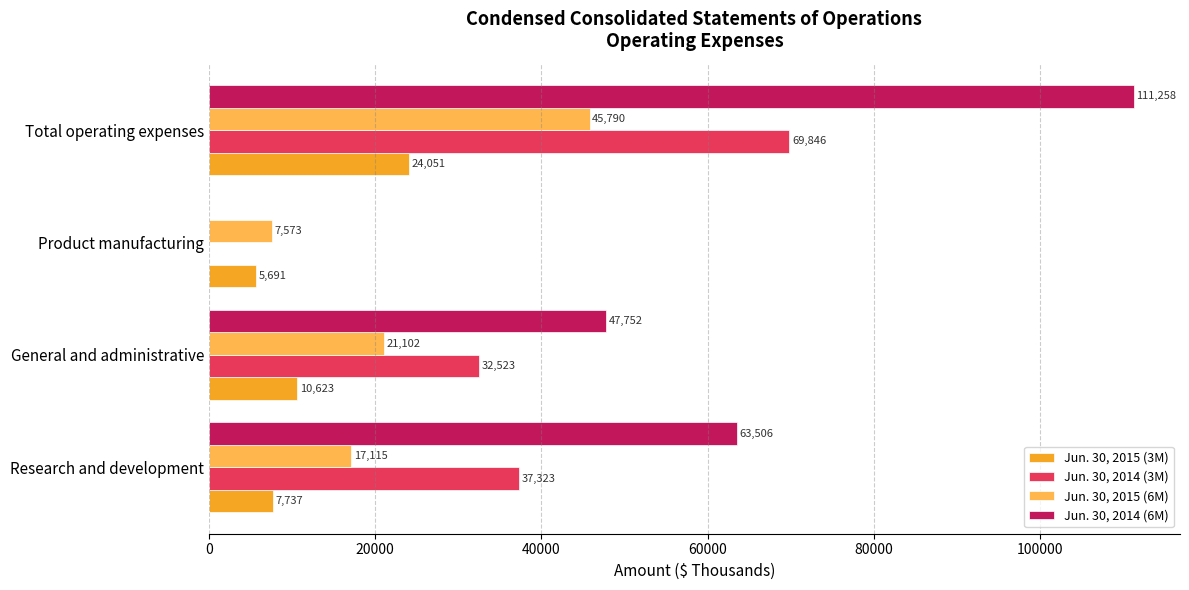

Which series has the largest total across all categories?

Jun. 30, 2014 (6M)